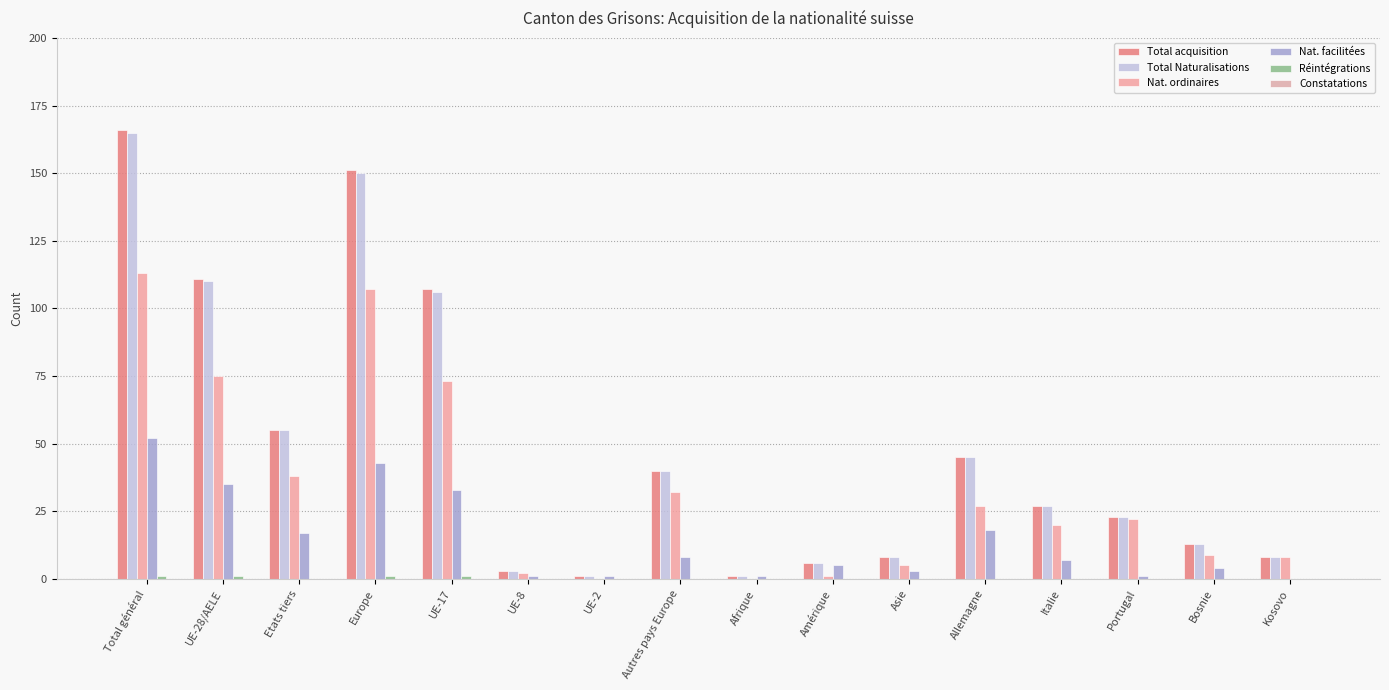

Which series changed the most between UE-17 and Asie?

Total acquisition